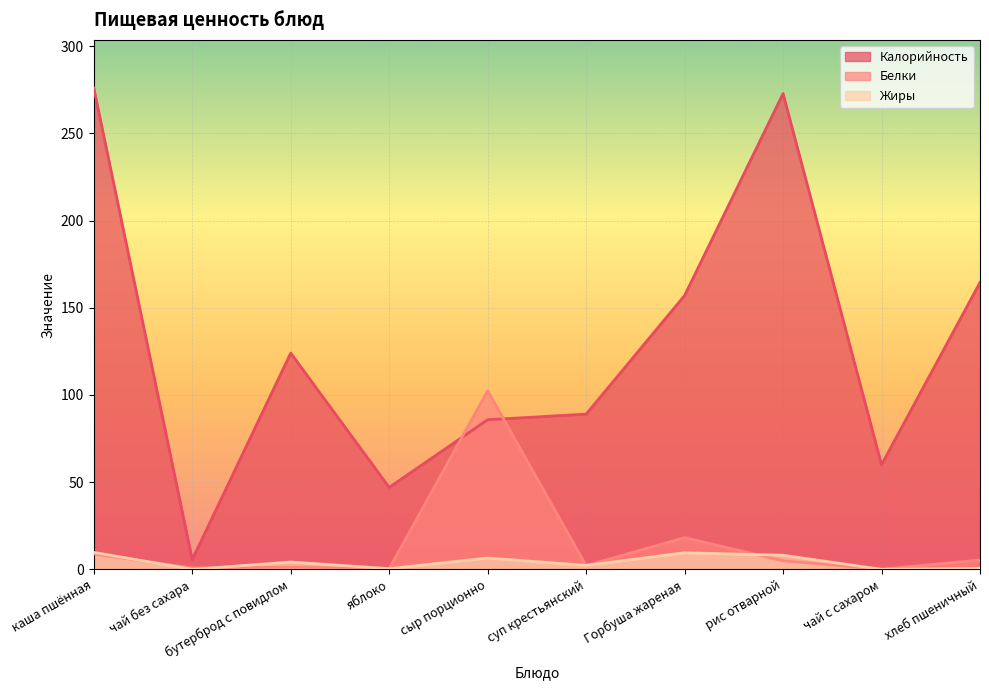

At каша пшённая, list the series in order from smallest to largest.

Белки, Жиры, Калорийность